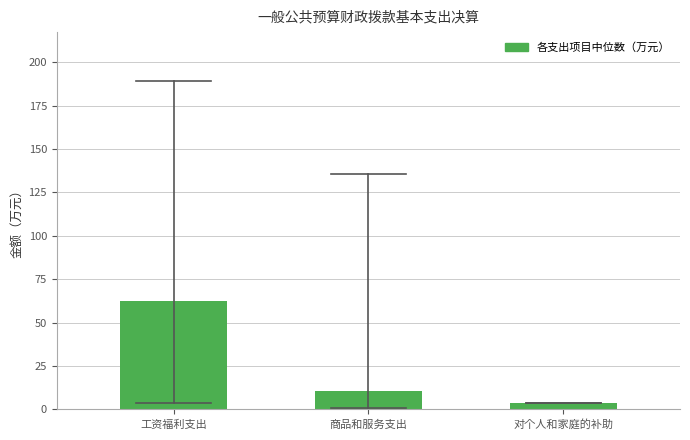

Reading right to left, list all the values displayed in this chart.

3.6	10.3	62.6